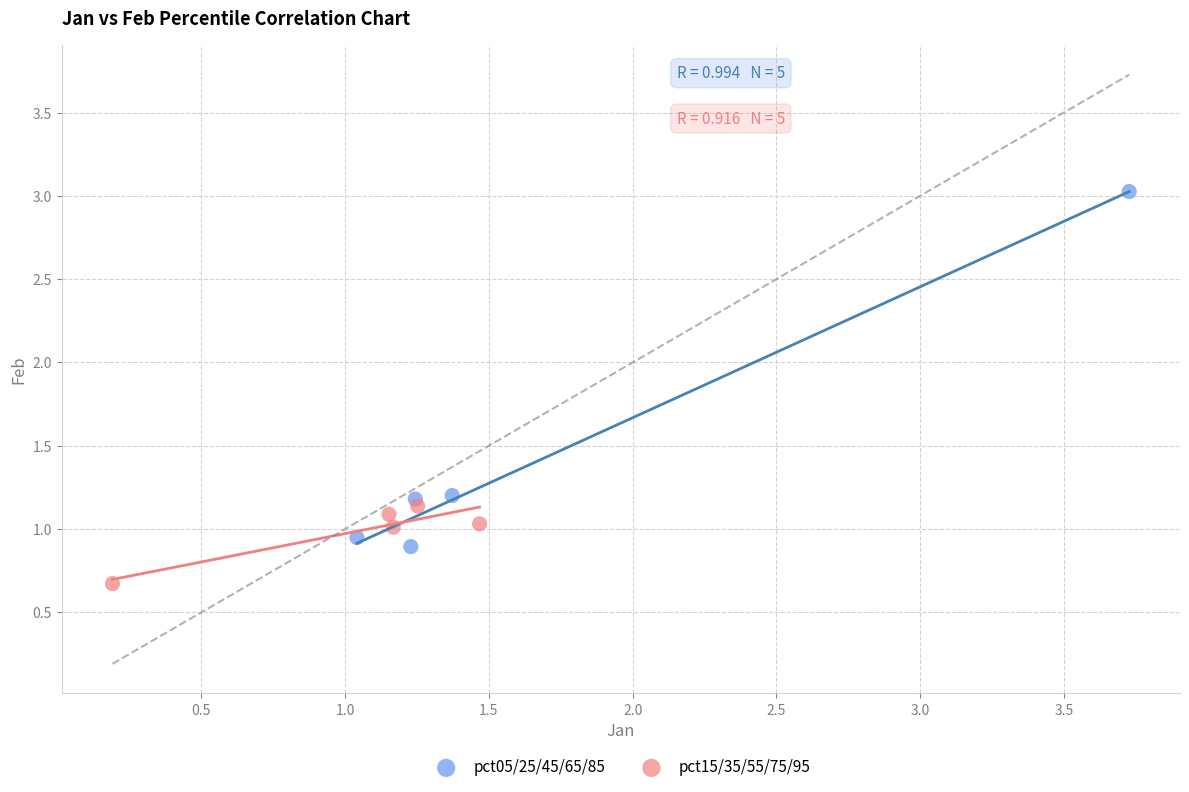

Which series has the widest spread of Y values?

pct05/25/45/65/85